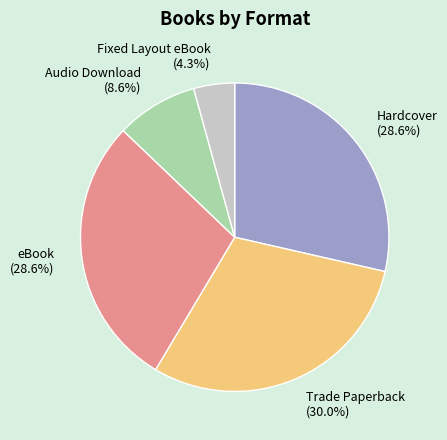

True or false: Hardcover accounts for 29% of the total.

True